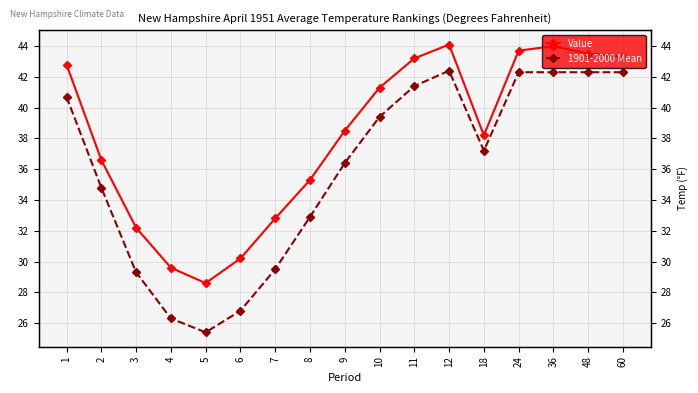

True or false: 1901-2000 Mean and Value intersect in this chart.

False